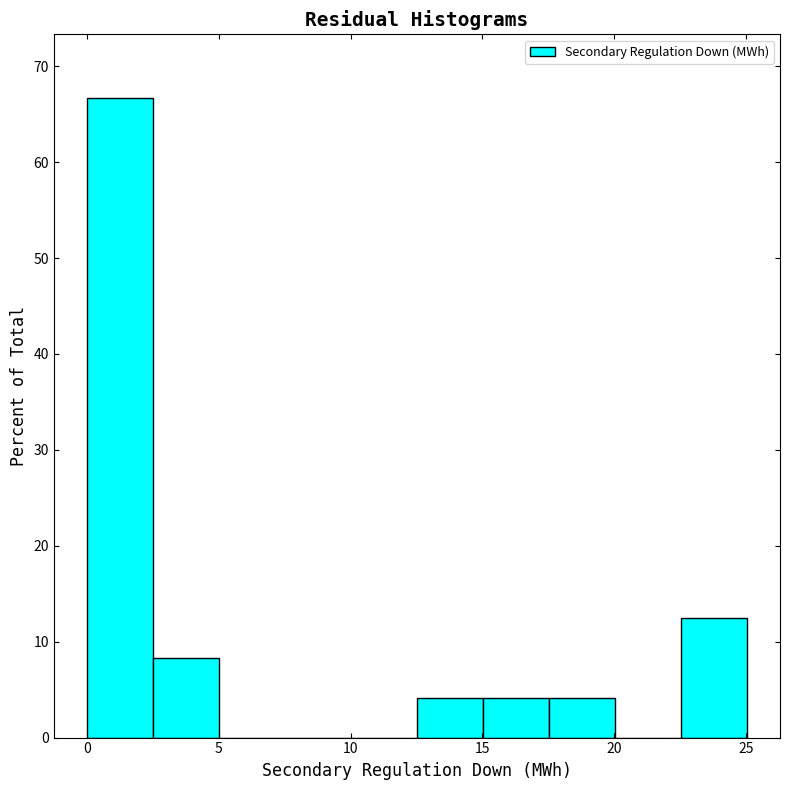

Reading left to right, list every bar in this chart as the range it spans on the x-axis followed by its height. Neither the bar edges nor the heights are printed on the chart, so give them approximately, as read against the axes.

0.0 to 2.5: 67
2.5 to 5.0: 8
5.0 to 7.5: 0
7.5 to 10.0: 0
10.0 to 12.5: 0
12.5 to 15.0: 4
15.0 to 17.5: 4
17.5 to 20.0: 4
20.0 to 22.5: 0
22.5 to 25.0: 13